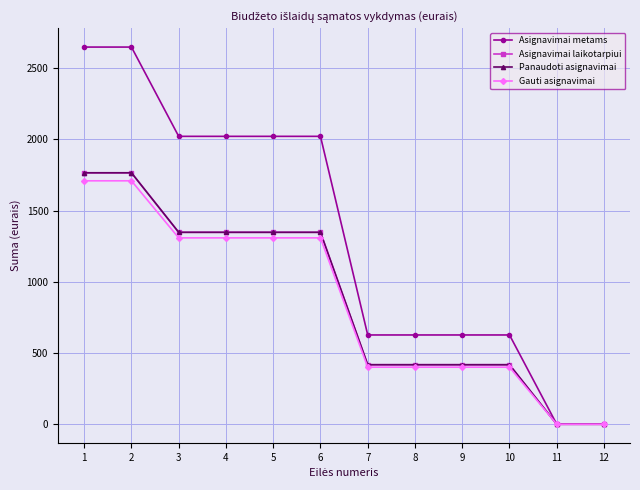

Is the value of Asignavimai metams at 9 greater than the value of Asignavimai laikotarpiui at 6?

No